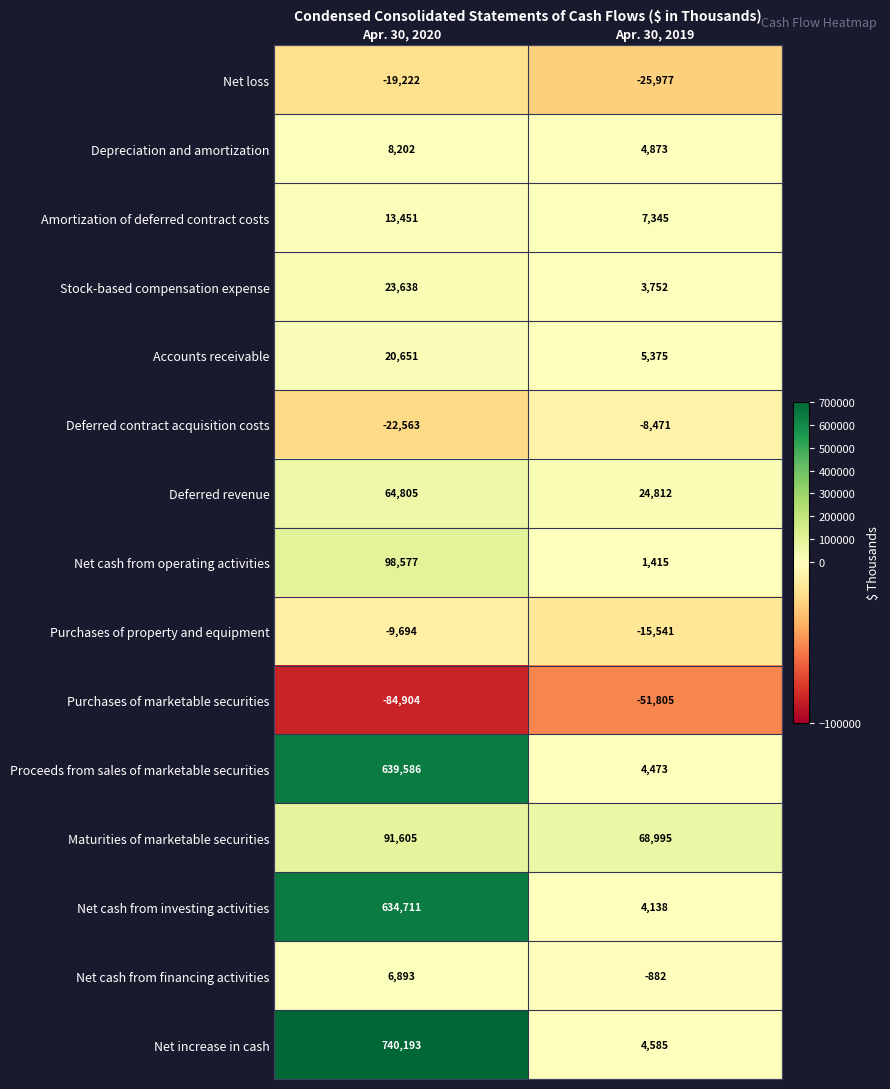

Which series has the largest total across all categories?

Net increase in cash